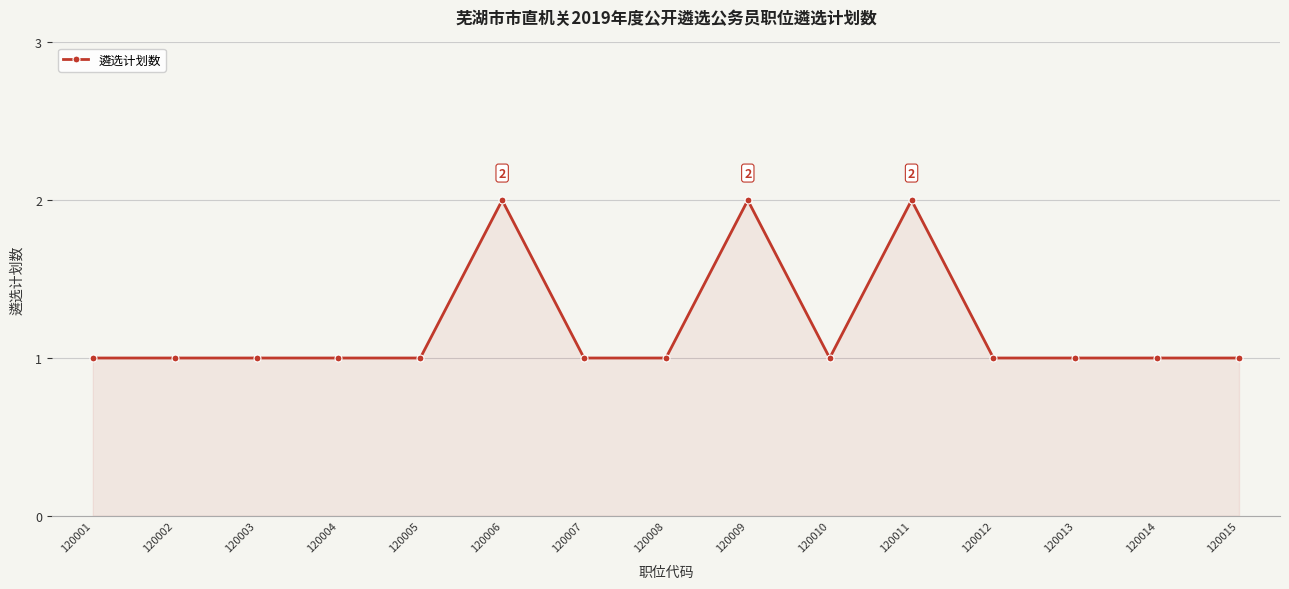

Between 120013 and 120006, which is larger?

120006